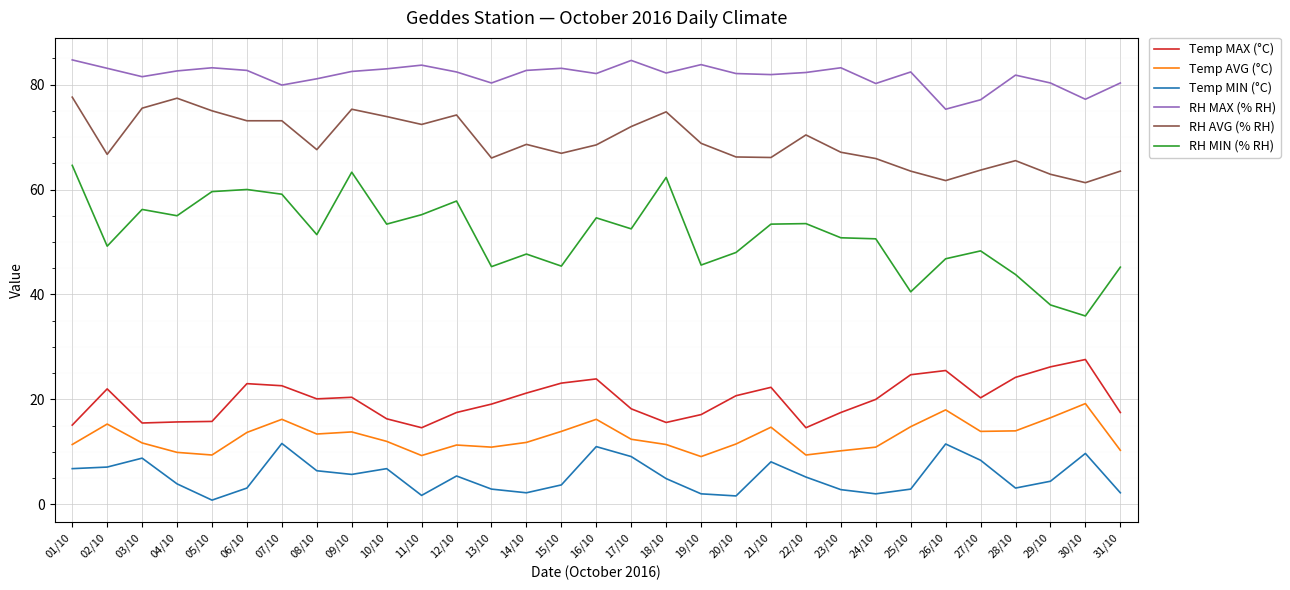

The RH MAX (% RH) series shows 118.6 at 29/10. True or false?

False